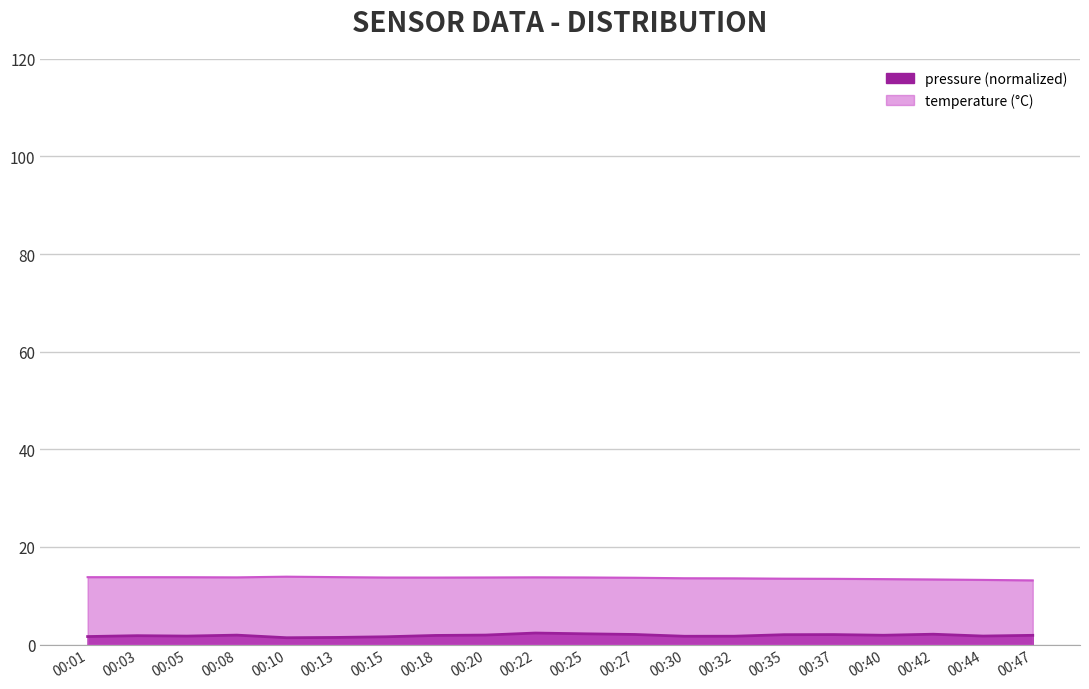

Rank the categories by value from highest to lowest.

00:10, 00:13, 00:01, 00:03, 00:05, 00:22, 00:08, 00:20, 00:25, 00:15, 00:18, 00:27, 00:30, 00:32, 00:35, 00:37, 00:40, 00:42, 00:44, 00:47